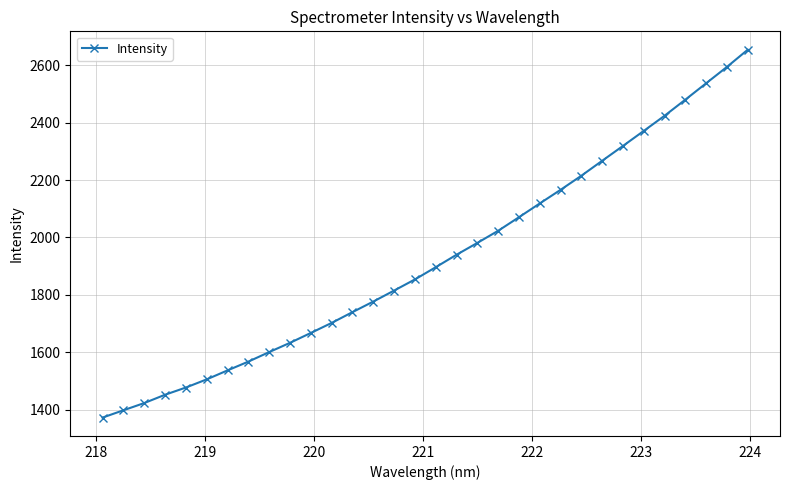

Count the number of categories in the chart.

32